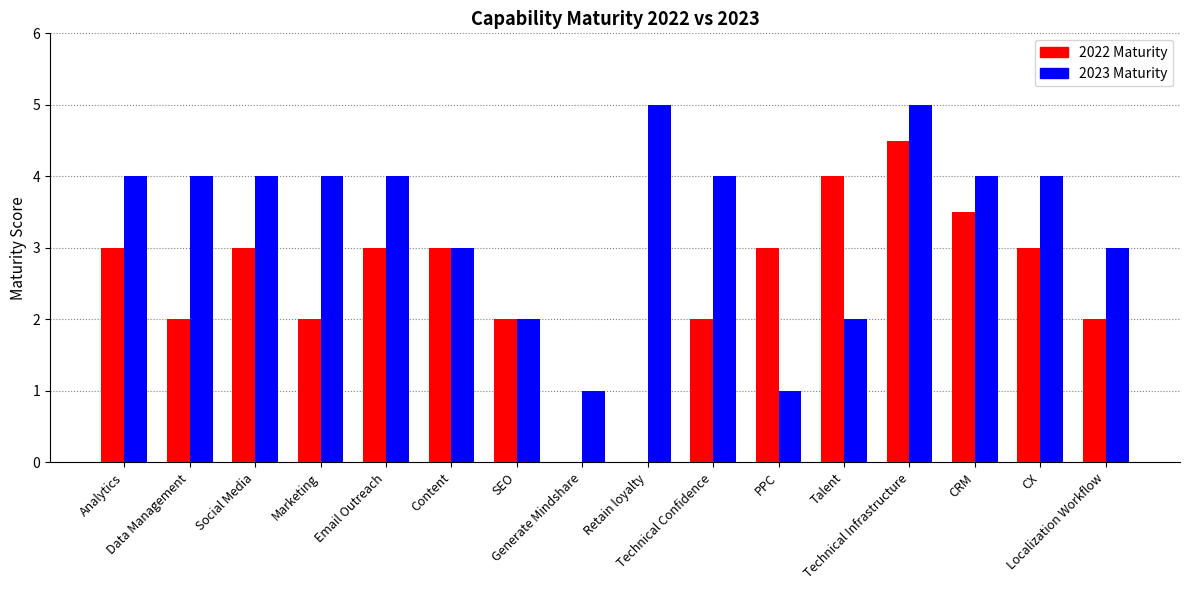

The 2023 Maturity series shows 6.3 at Email Outreach. True or false?

False